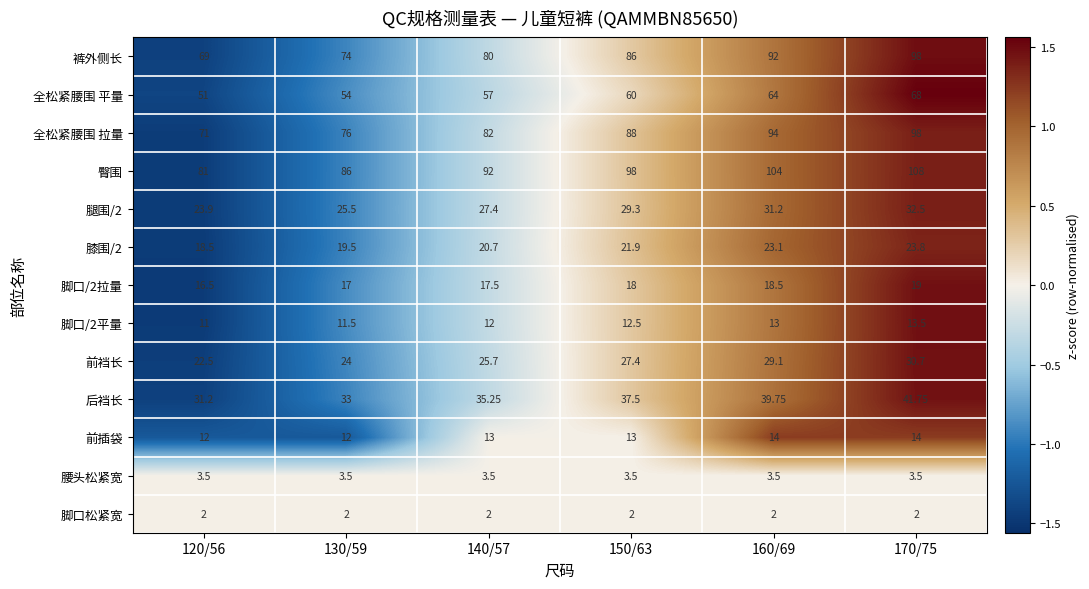

Which series has the widest spread of values?

裤外侧长